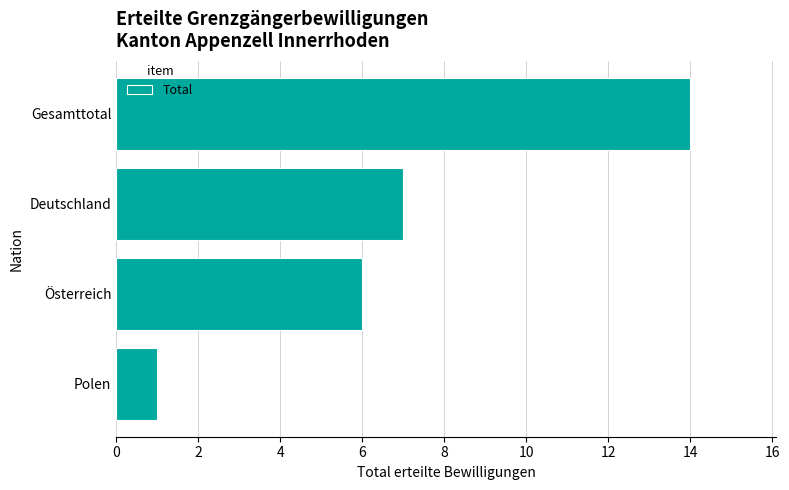

What is the sum of all values?

28